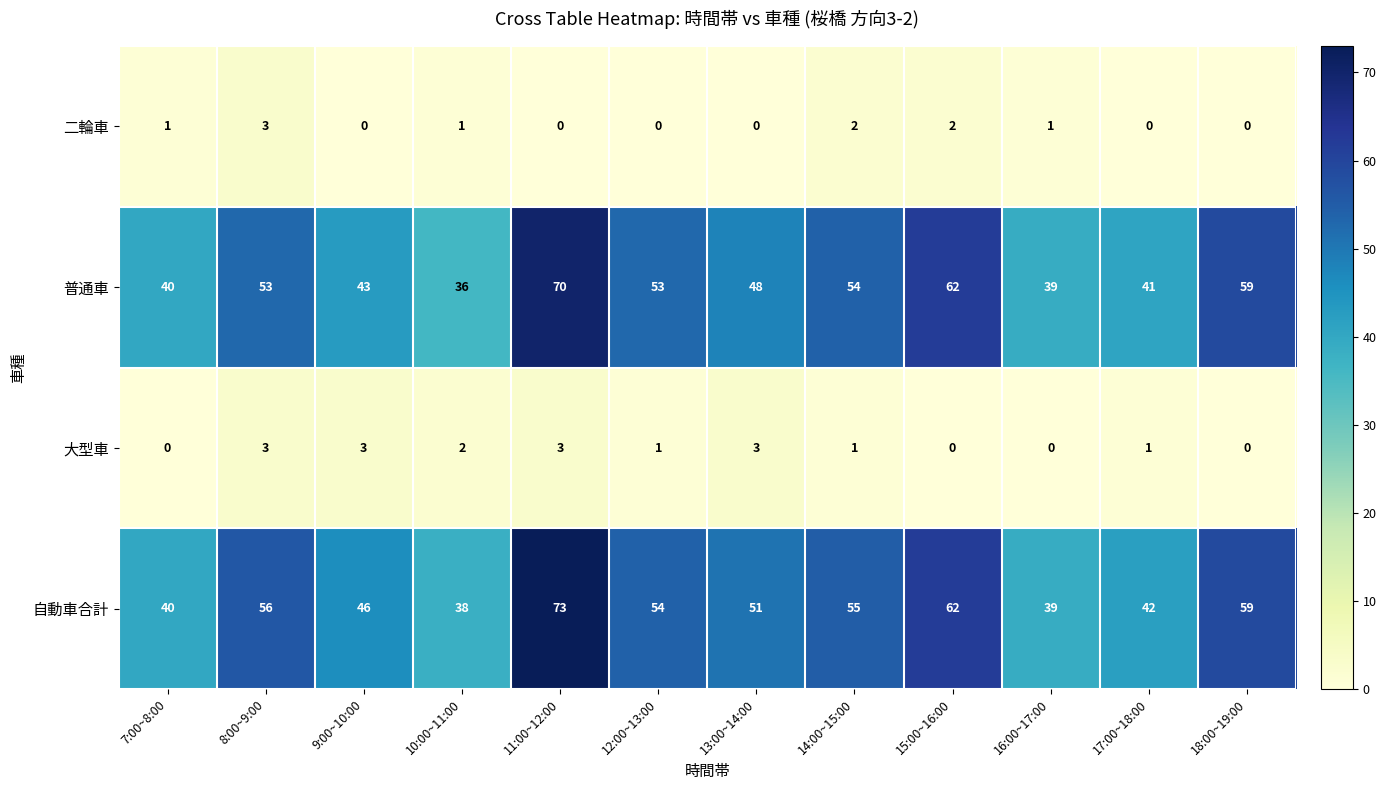

At which label does 大型車 first exceed 1?

8:00~9:00